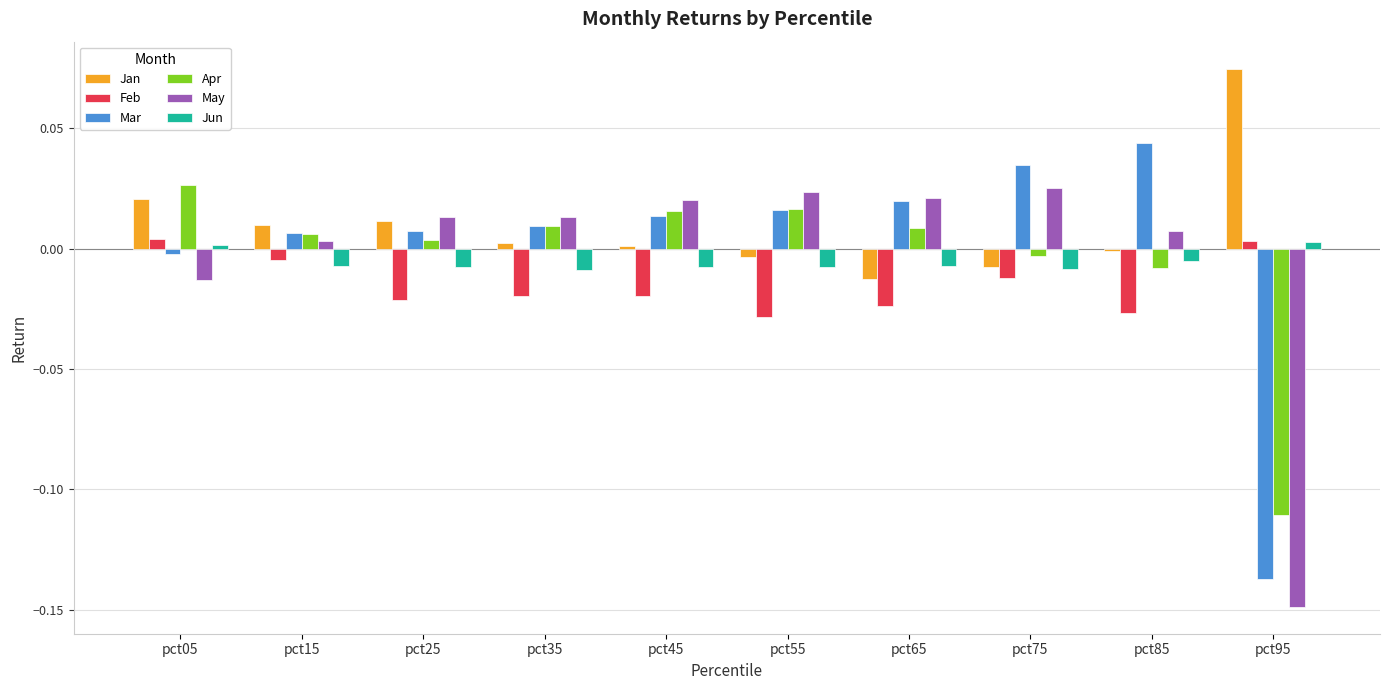

How many values in the Feb series are below 0?

8